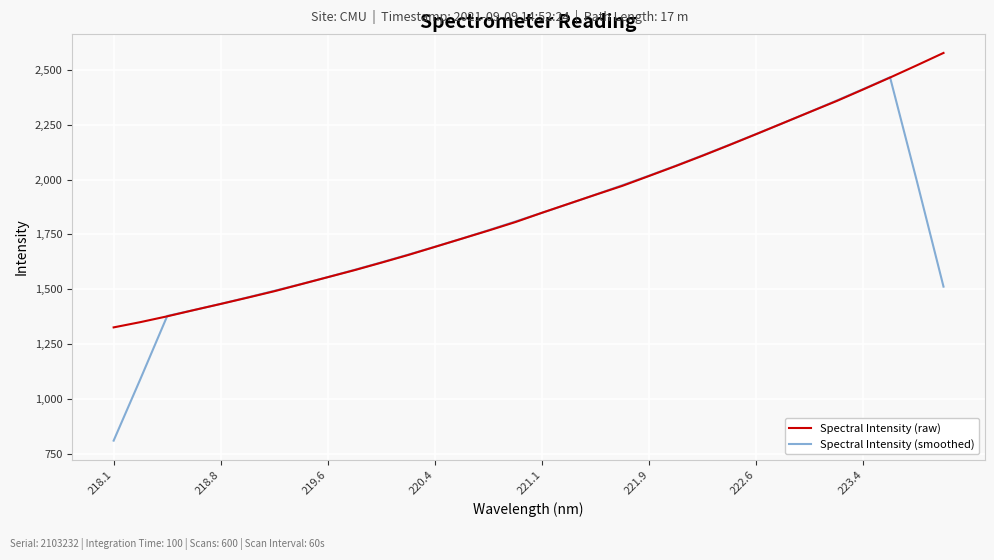

What are all the series names shown in the legend?

Spectral Intensity (raw), Spectral Intensity (smoothed)